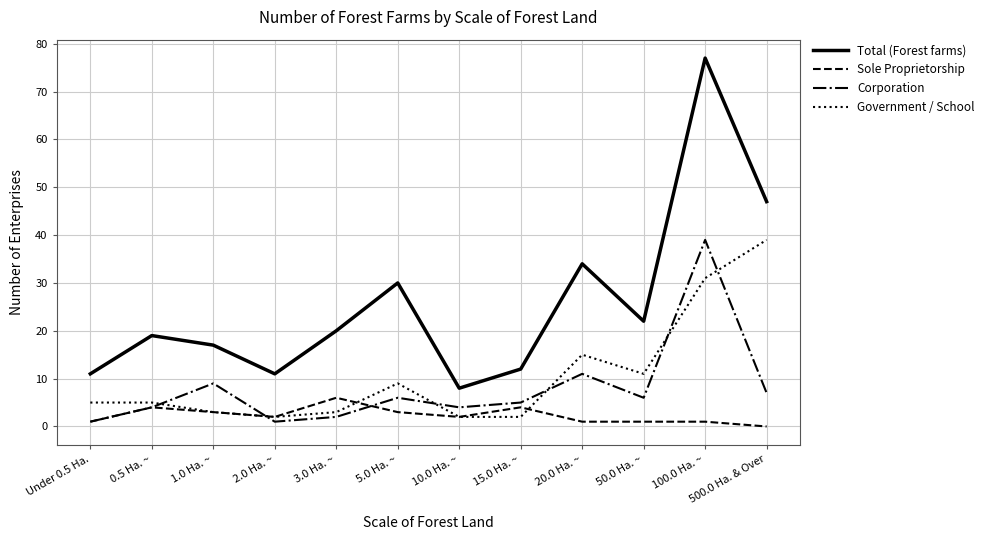

The value of Total (Forest farms) at 500.0 Ha. & Over is 47. True or false?

True